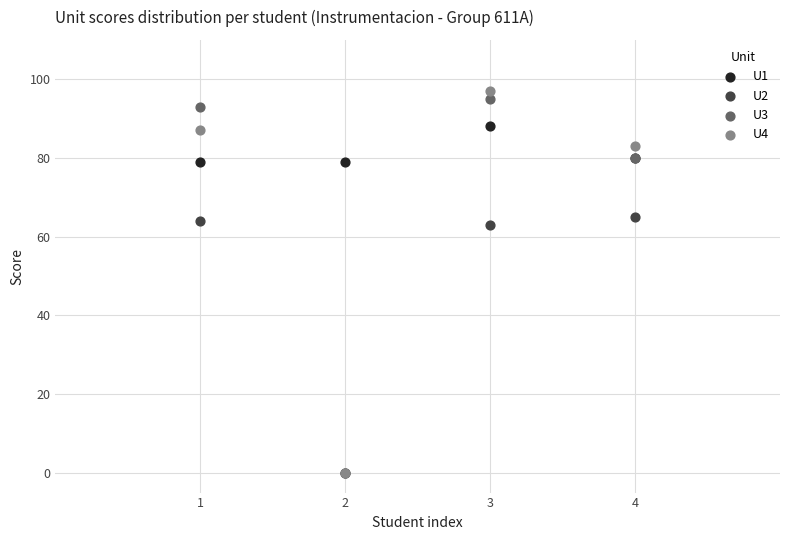

Which series has the largest Y range (max minus min)?

U4